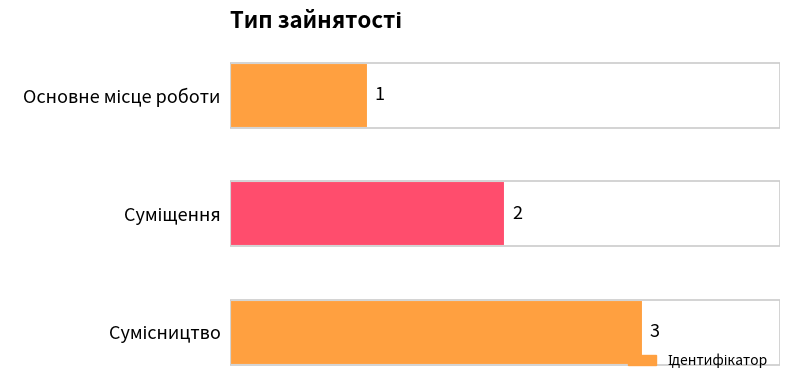

How many data points are less than 2?

1